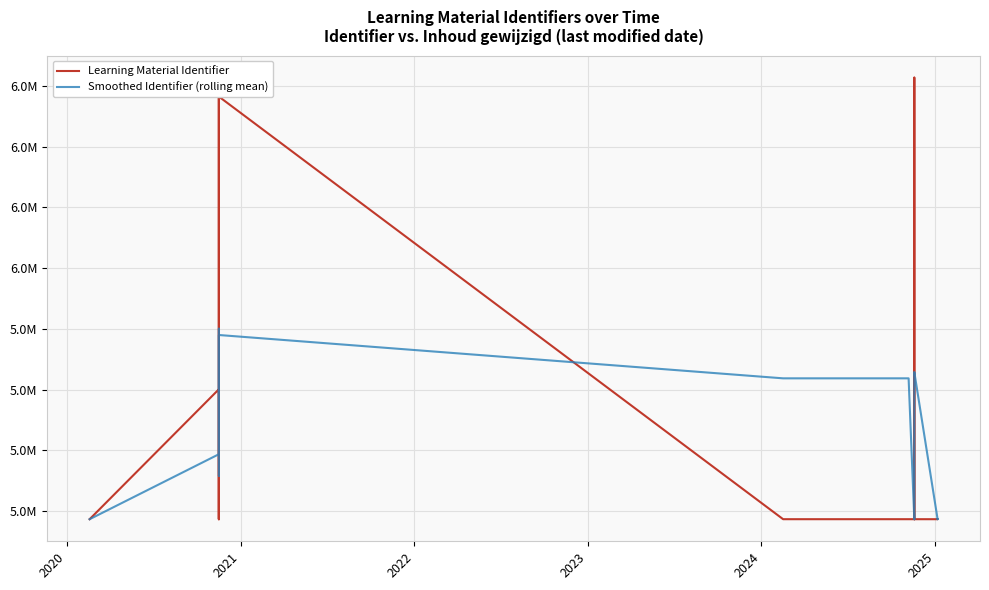

True or false: Learning Material Identifier and Smoothed Identifier (rolling mean) cross at least once.

True